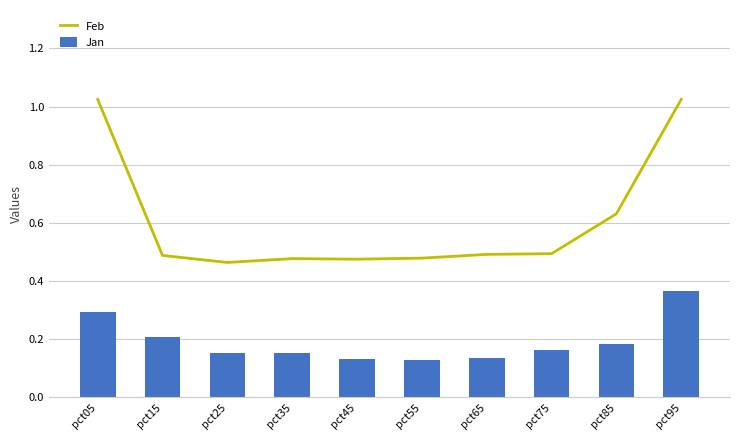

Which category has the lowest value in the Feb series?

pct25